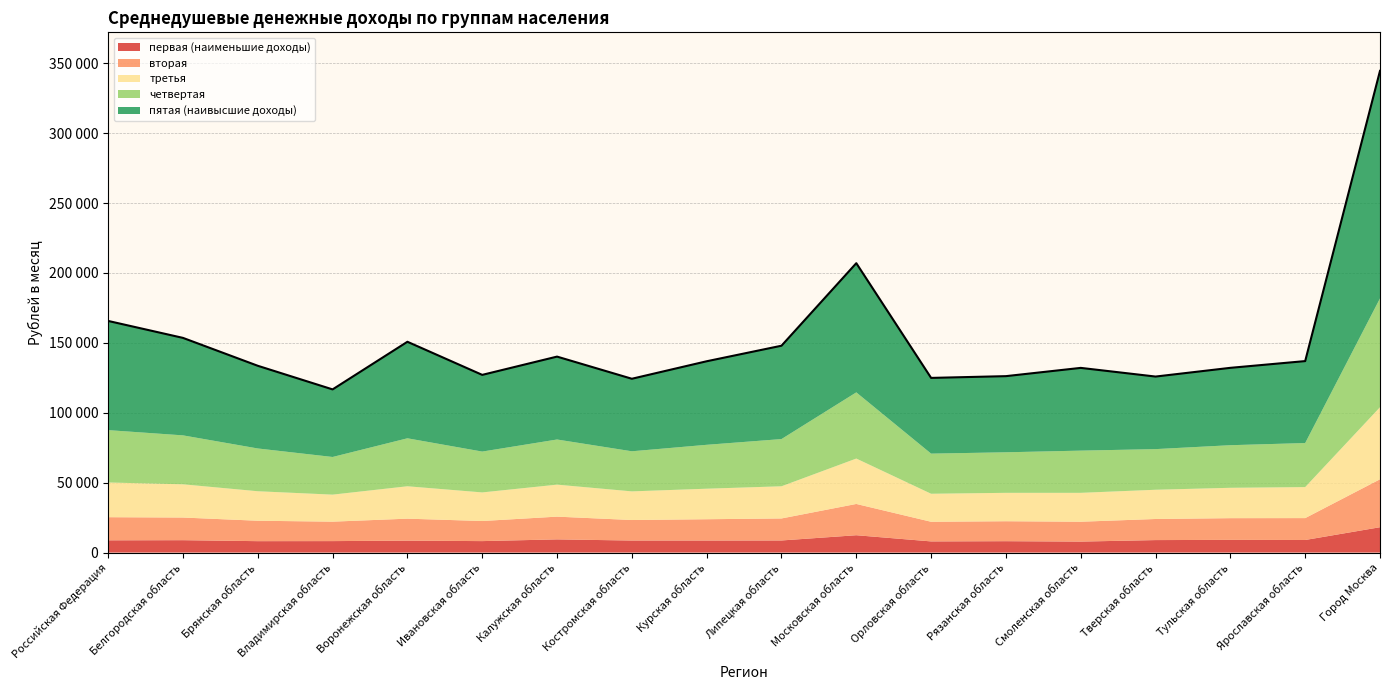

Is the value of вторая at Город Москва greater than the value of первая (наименьшие доходы) at Брянская область?

Yes